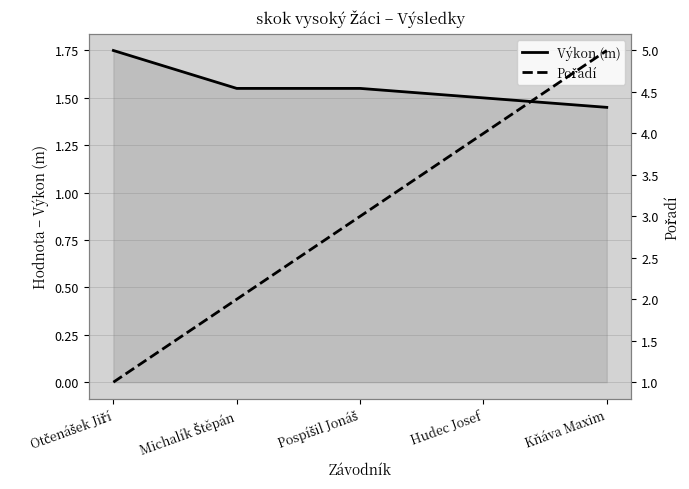

Reading left to right, what are all the values shown in this chart?

Výkon (m): 1.8	1.6	1.6	1.5	1.4
Pořadí: 1.0	2.0	3.0	4.0	5.0